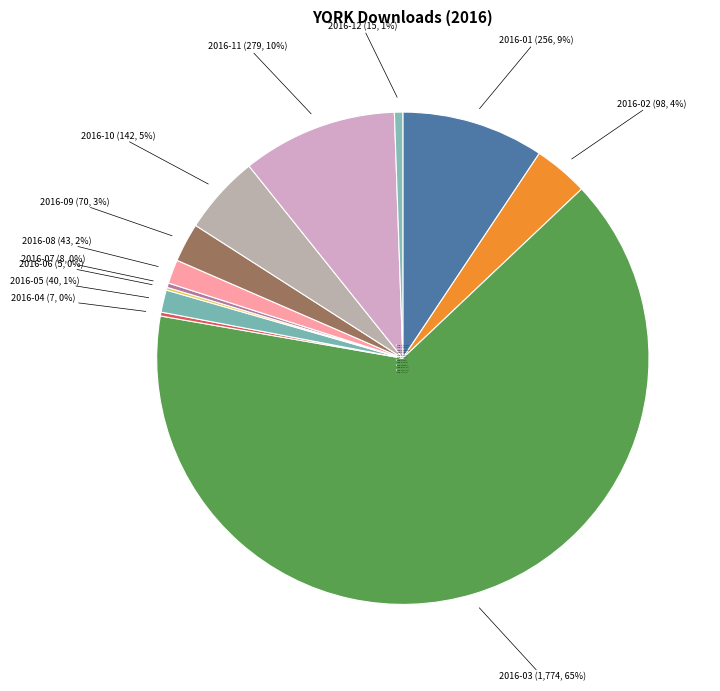

Does 2016-03 account for over 50% of the chart?

Yes